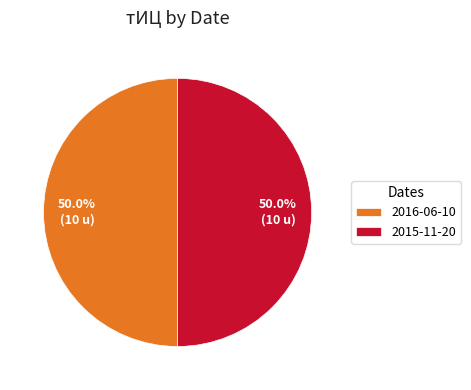

What percentage do 2016-06-10 and 2015-11-20 together represent?

100.0%